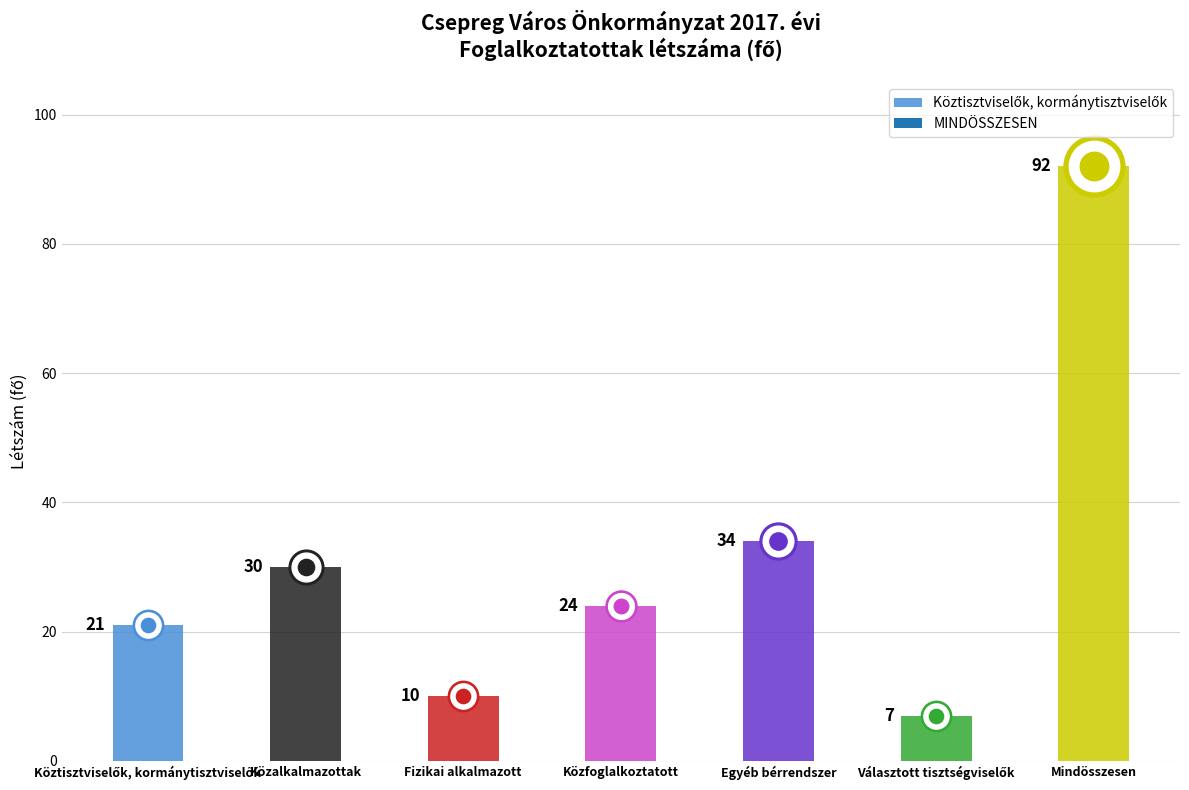

Which has a higher value, Választott tisztségviselők or Egyéb bérrendszer?

Egyéb bérrendszer